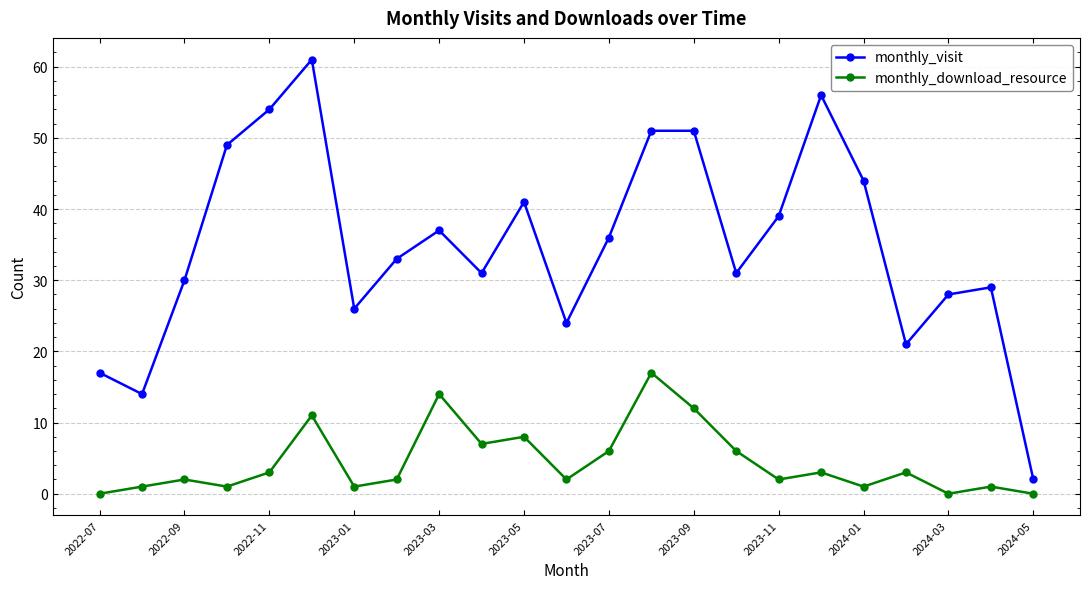

True or false: monthly_download_resource and monthly_visit cross at least once.

False